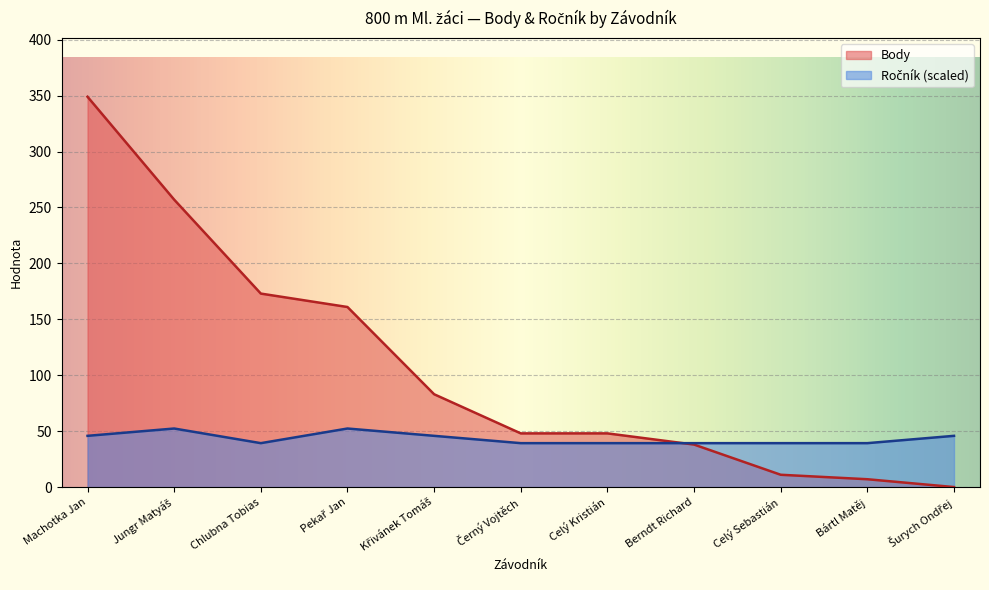

Rank the series by their average value, from highest to lowest.

Body, Ročník